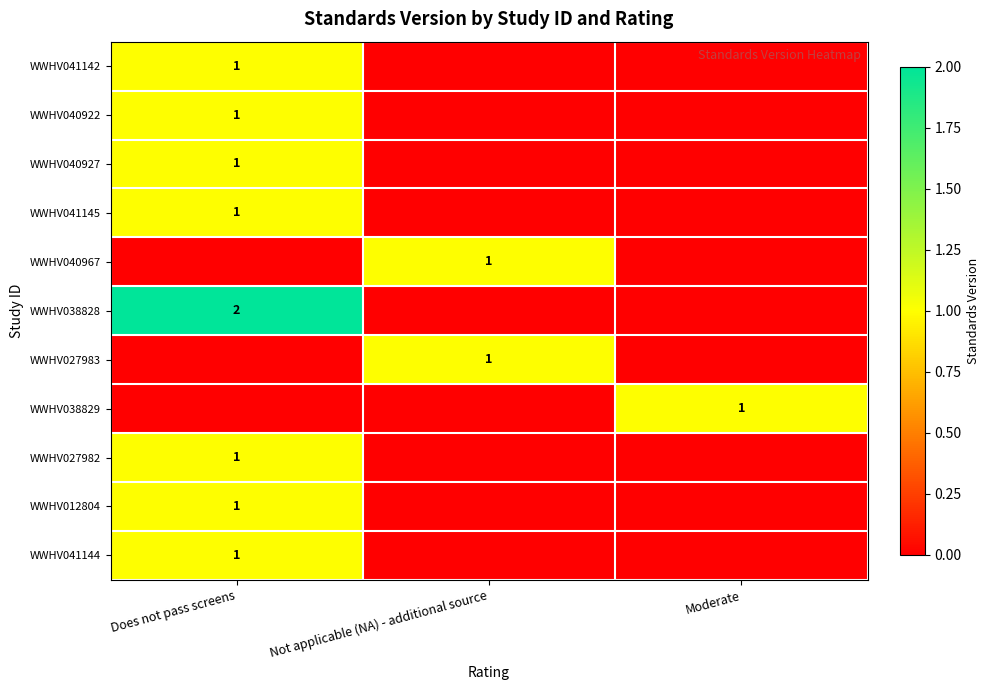

At which category does the chart reach its peak across all series?

Does not pass screens